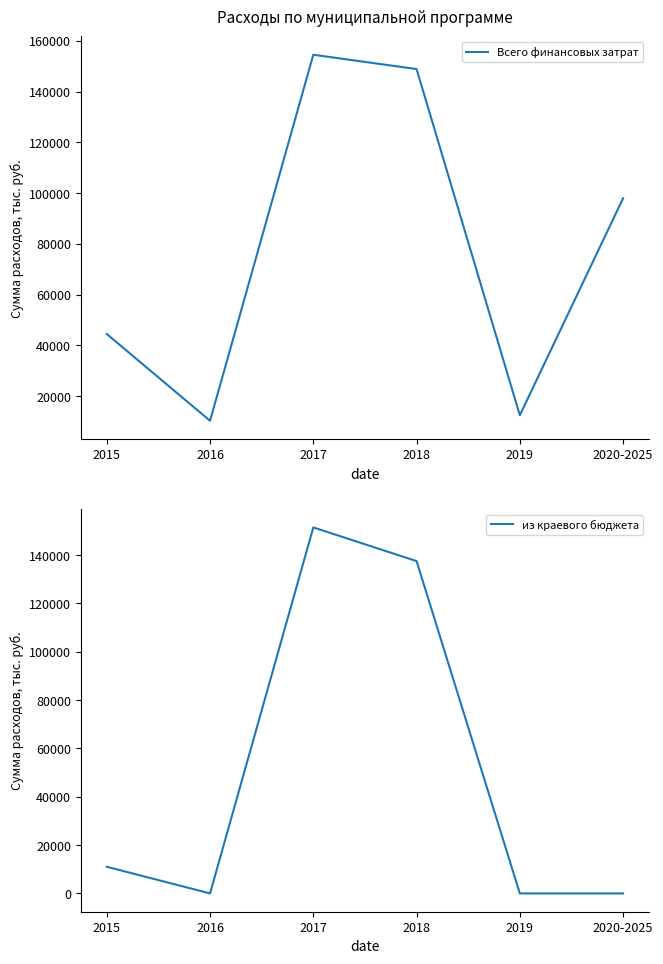

Where is the first local maximum for из краевого бюджета?

2017